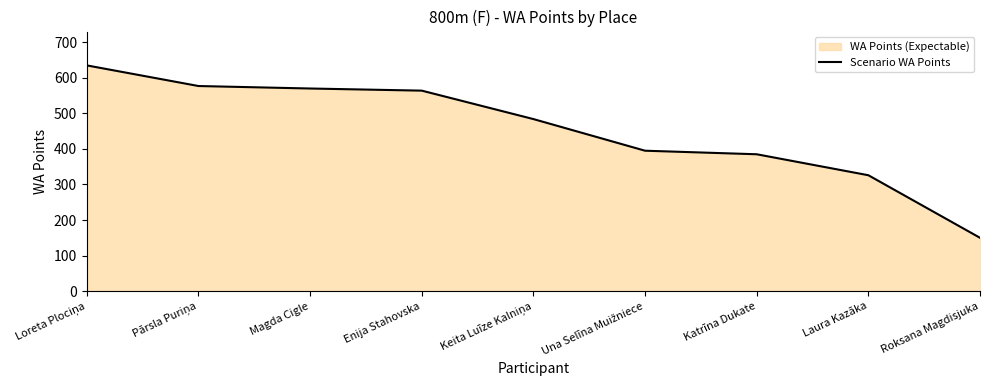

Rank the categories by value from highest to lowest.

Loreta Plociņa, Pārsla Puriņa, Magda Cigle, Enija Stahovska, Keita Luīze Kalniņa, Una Selīna Muižniece, Katrīna Dukate, Laura Kazāka, Roksana Magdisjuka